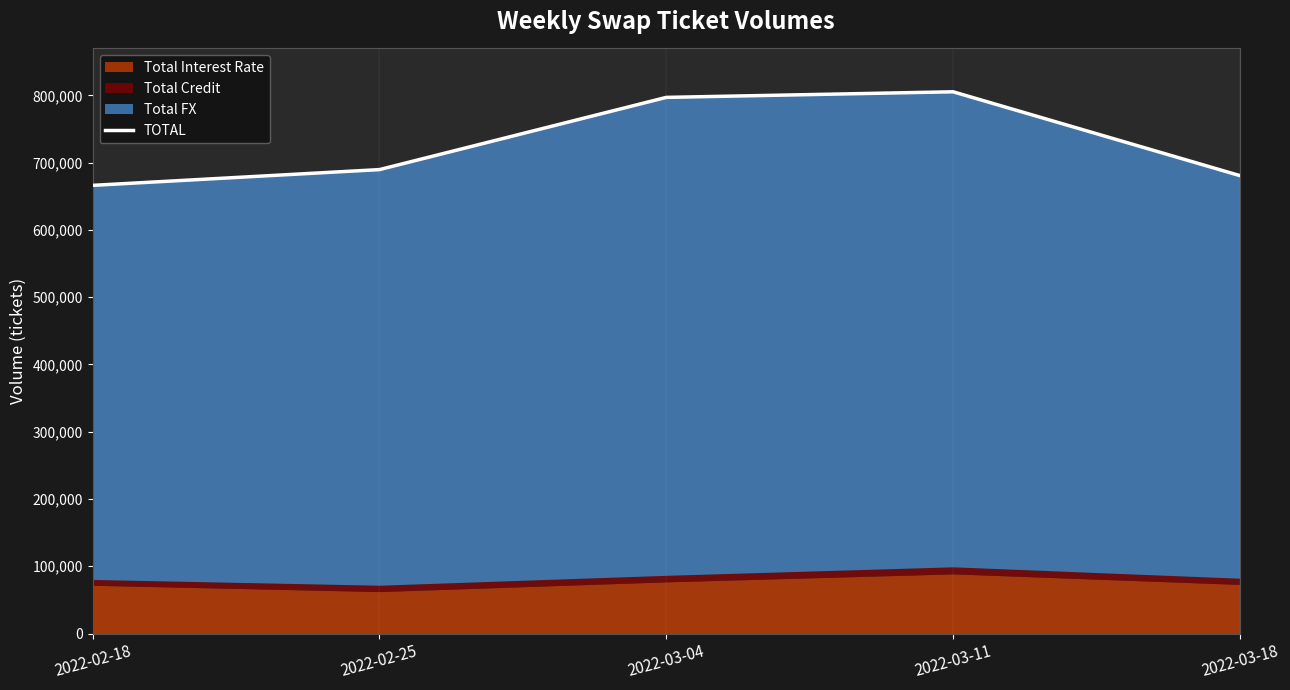

Reading right to left, list all the values displayed in this chart.

680682	805279	796948	689619	666189